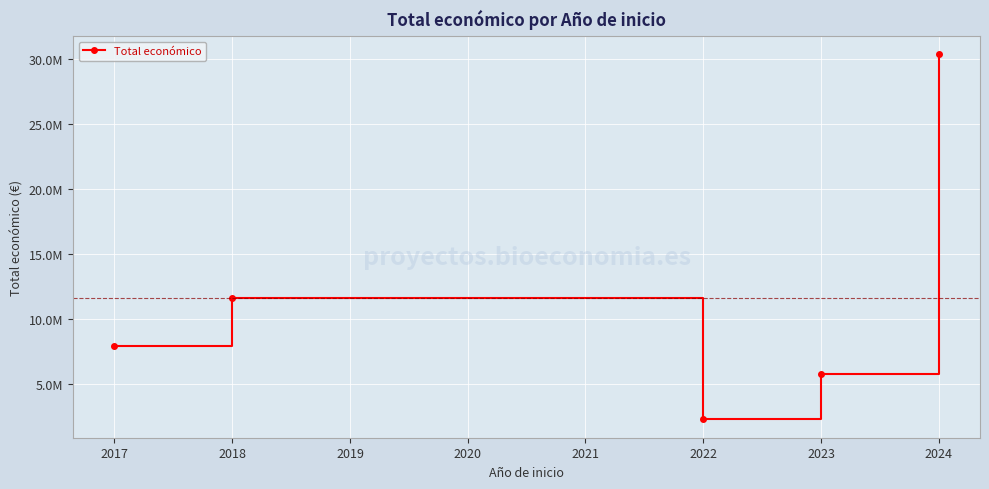

Does the chart have visible grid lines?

Yes